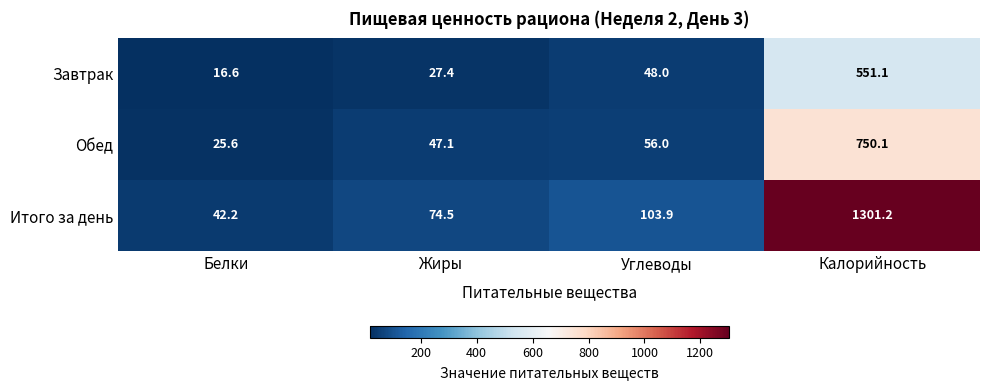

Count the number of categories in the chart.

4